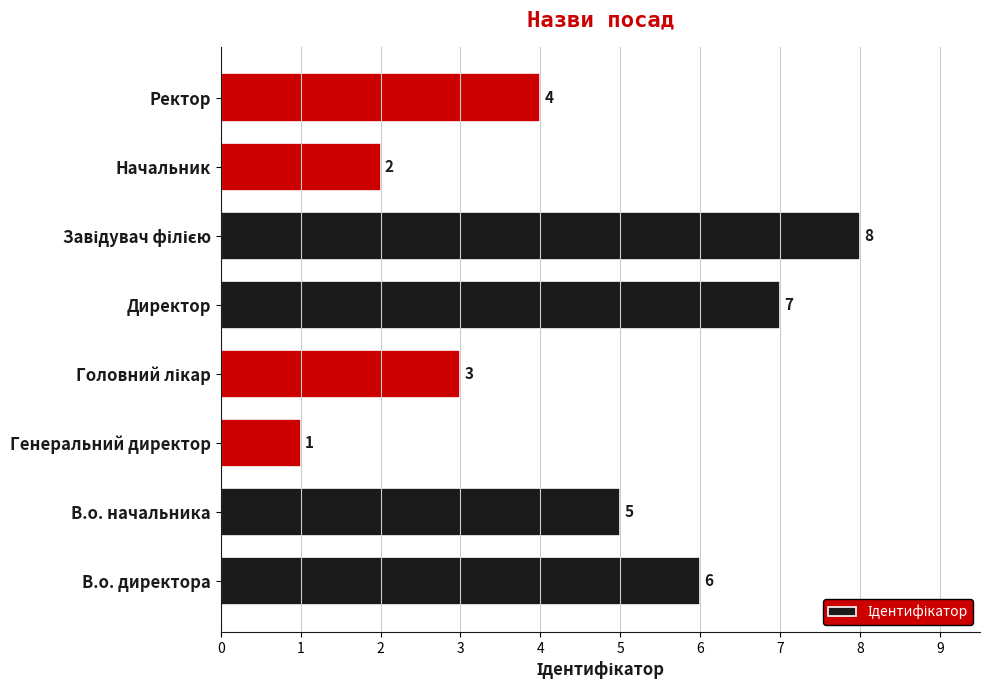

Reading top to bottom, extract all data points from this chart.

4	2	8	7	3	1	5	6